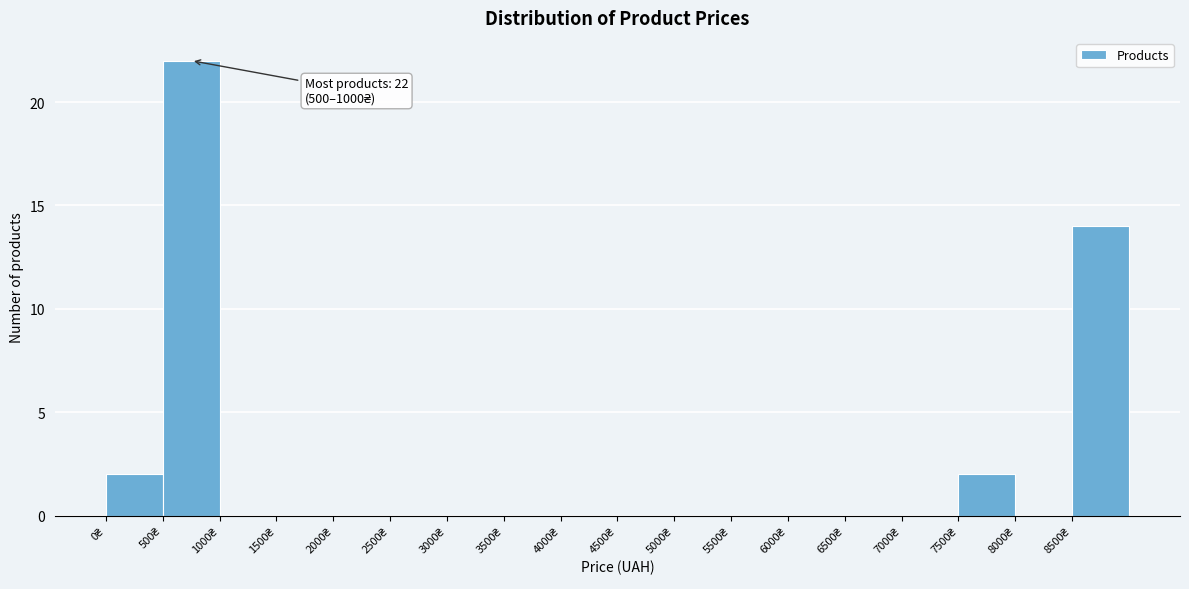

Which range on the x-axis has the tallest bar?

500 to 1000